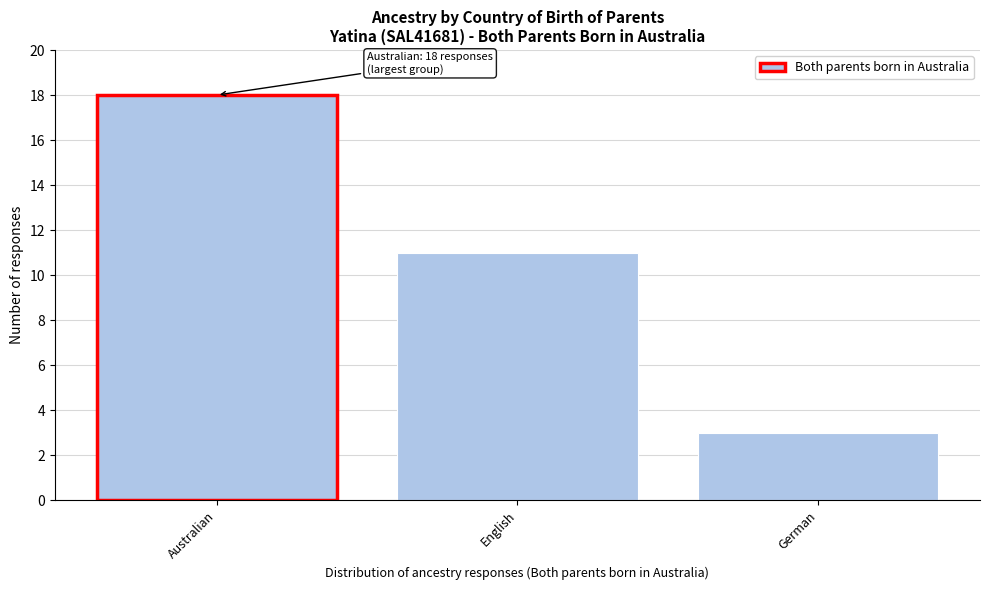

Reading left to right, extract all data points from this chart.

Australian=18	English=11	German=3